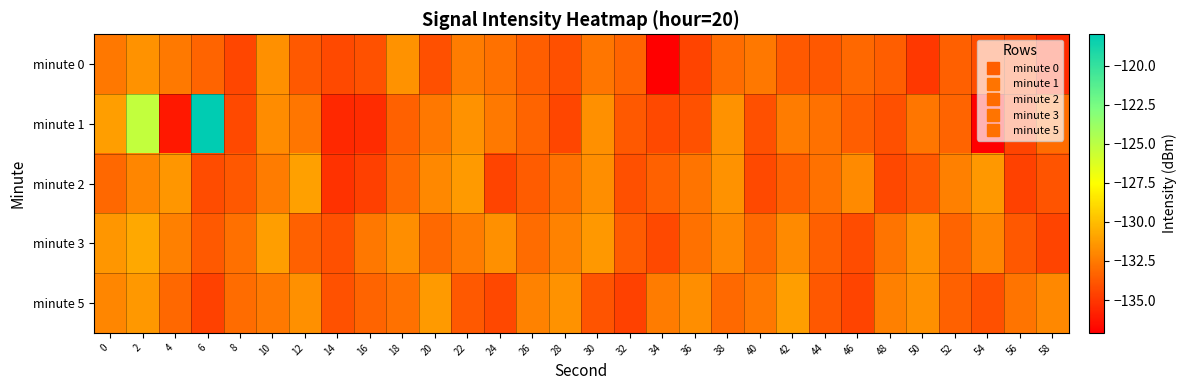

Reading left to right, extract all data points from this chart.

minute 0: 0=-132.6	2=-131.6	4=-132.5	6=-133.3	8=-134.5	10=-131.7	12=-133.7	14=-134.3	16=-134.0	18=-131.6	20=-134.1	22=-132.4	24=-132.8	26=-133.5	28=-134.1	30=-132.7	32=-133.4	34=-137.0	36=-134.6	38=-133.1	40=-132.6	42=-133.7	44=-133.8	46=-133.2	48=-133.5	50=-135.0	52=-133.5	54=-134.1	56=-134.3	58=-135.5
minute 1: 0=-131.2	2=-125.3	4=-136.2	6=-118.0	8=-134.3	10=-131.8	12=-132.6	14=-135.6	16=-135.5	18=-133.4	20=-132.6	22=-131.6	24=-132.5	26=-133.3	28=-134.5	30=-131.7	32=-133.7	34=-134.3	36=-134.0	38=-131.6	40=-134.1	42=-132.4	44=-132.8	46=-133.5	48=-134.1	50=-132.7	52=-133.4	54=-137.0	56=-134.6	58=-133.1
minute 2: 0=-133.2	2=-132.1	4=-131.5	6=-134.2	8=-133.8	10=-132.4	12=-131.1	14=-135.2	16=-134.7	18=-133.1	20=-132.0	22=-131.3	24=-134.5	26=-133.6	28=-132.9	30=-131.8	32=-134.1	34=-133.4	36=-132.7	38=-131.6	40=-134.3	42=-133.5	44=-132.8	46=-131.9	48=-134.4	50=-133.7	52=-132.3	54=-131.4	56=-134.6	58=-133.9
minute 3: 0=-131.5	2=-130.8	4=-132.3	6=-133.7	8=-132.9	10=-131.2	12=-133.4	14=-134.1	16=-132.6	18=-131.8	20=-133.1	22=-132.4	24=-131.7	26=-133.0	28=-132.2	30=-131.4	32=-133.6	34=-134.3	36=-132.8	38=-132.0	40=-133.2	42=-131.9	44=-133.5	46=-134.2	48=-132.7	50=-131.6	52=-133.3	54=-132.1	56=-133.8	58=-134.5
minute 5: 0=-132.1	2=-131.4	4=-133.2	6=-134.6	8=-133.0	10=-132.5	12=-131.7	14=-134.0	16=-133.3	18=-132.8	20=-131.3	22=-133.7	24=-134.4	26=-132.2	28=-131.6	30=-133.9	32=-134.6	34=-132.4	36=-131.8	38=-133.1	40=-132.6	42=-131.2	44=-133.8	46=-134.5	48=-132.3	50=-131.7	52=-133.4	54=-134.1	56=-132.7	58=-132.0